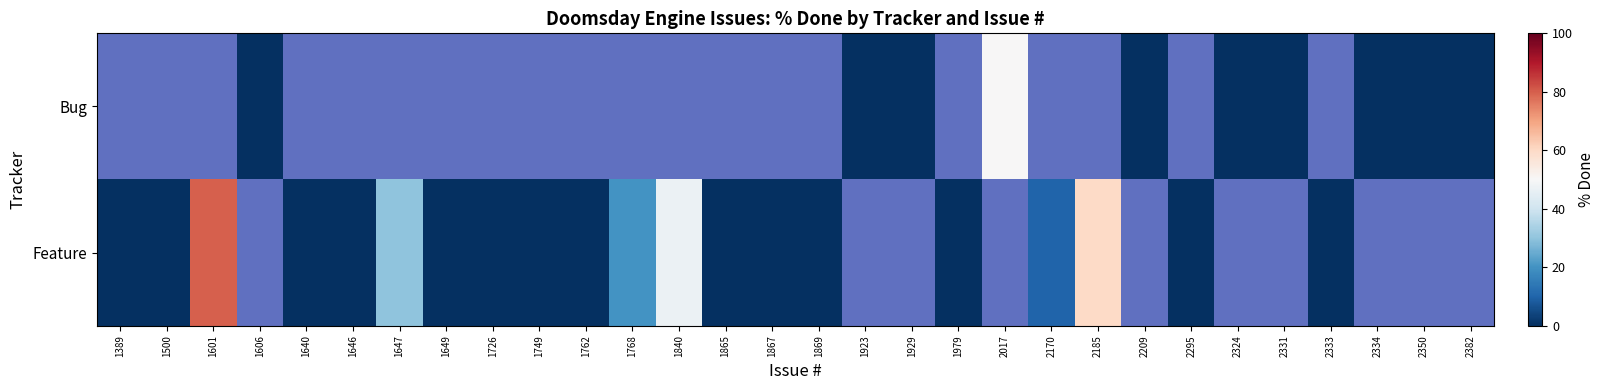

How many distinct data groups are displayed?

2